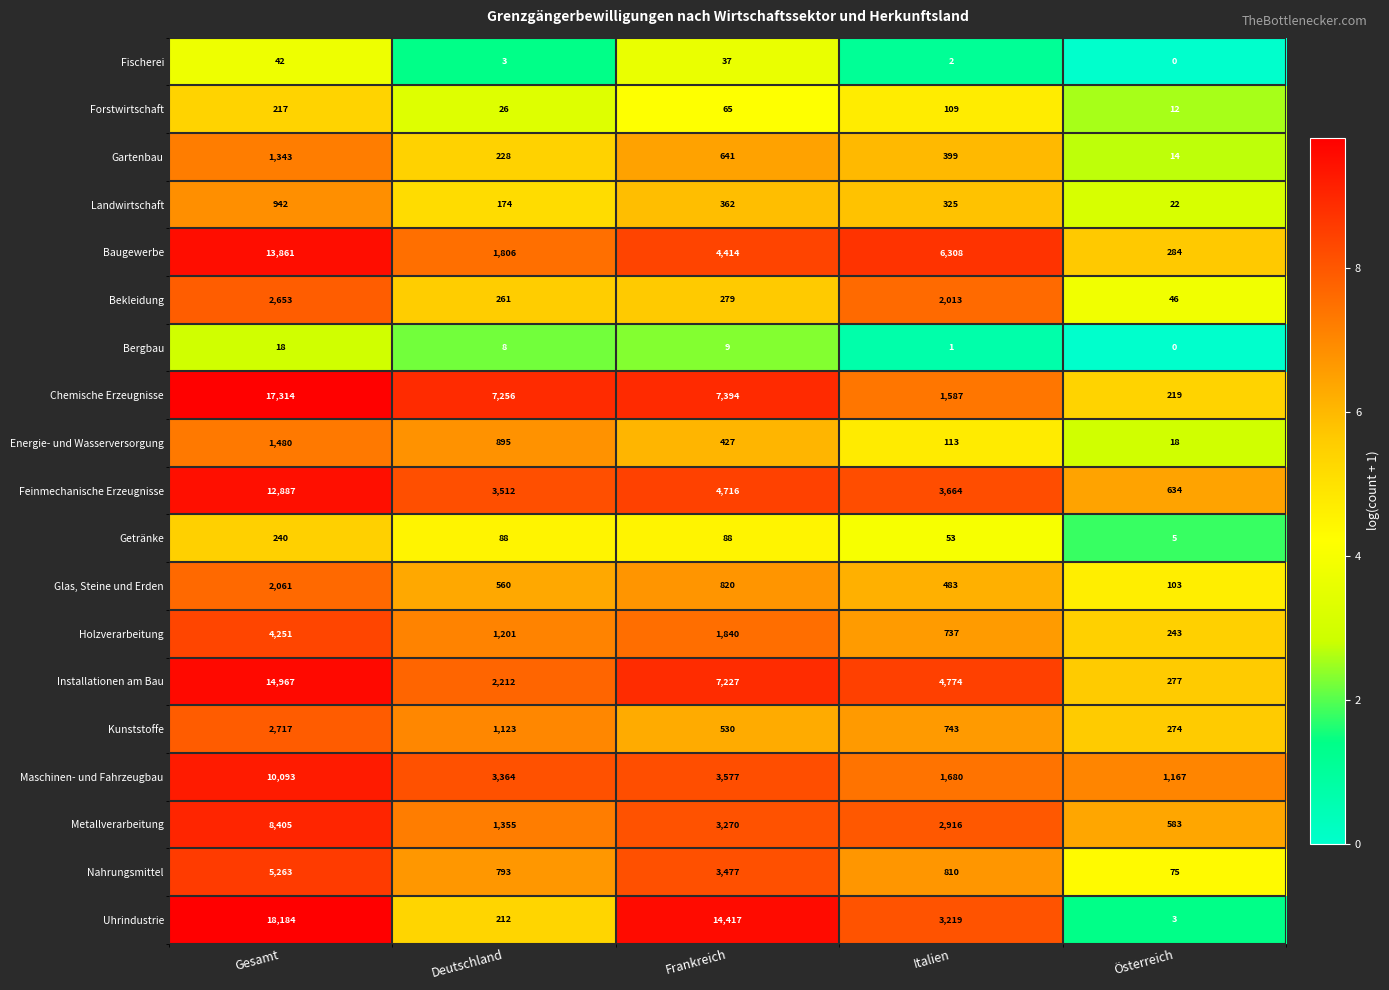

The value of Getränke at Italien is 53. True or false?

True